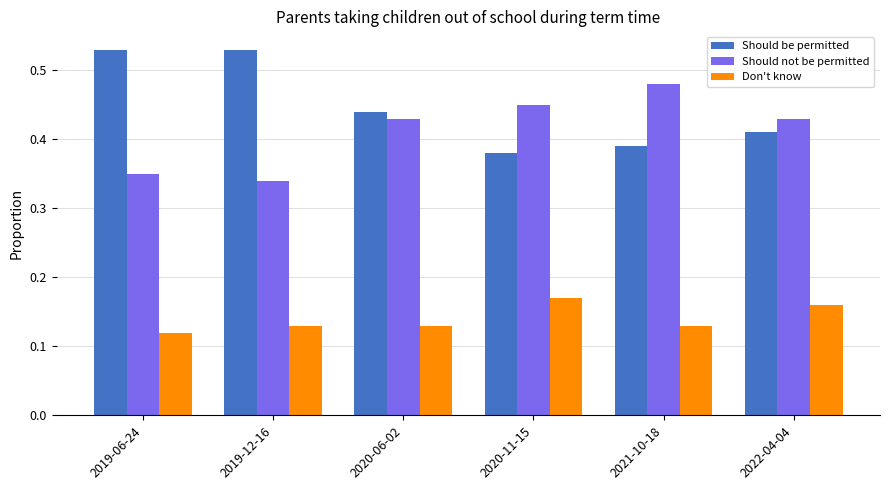

Is it true that Should be permitted equals 0.6 at 2020-11-15?

False